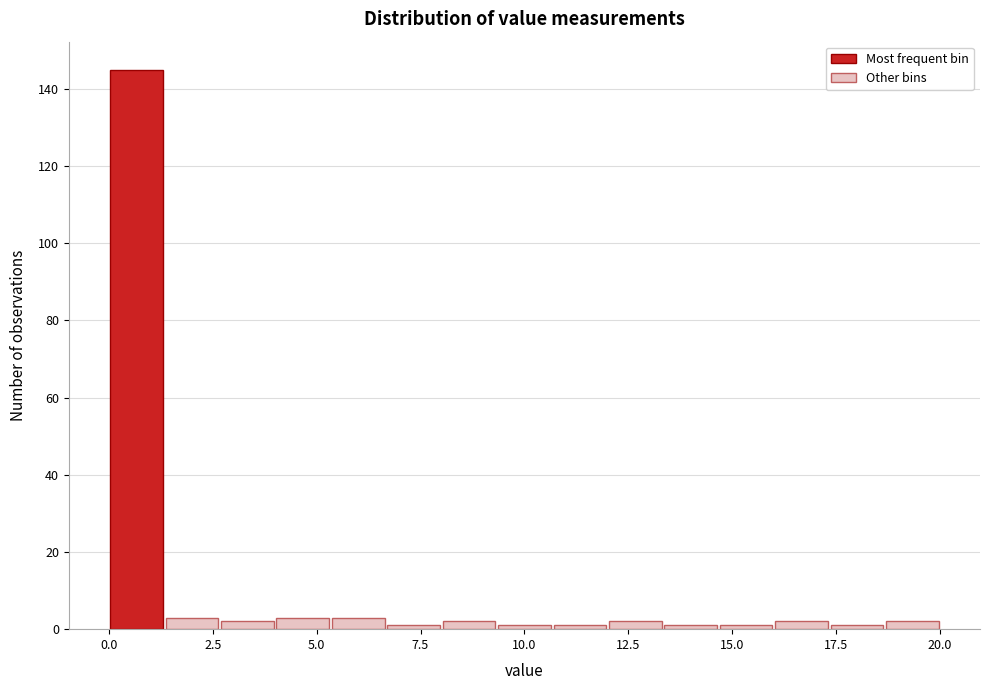

Read against the x-axis, roughly where is the centre of the tallest bar?

0.5